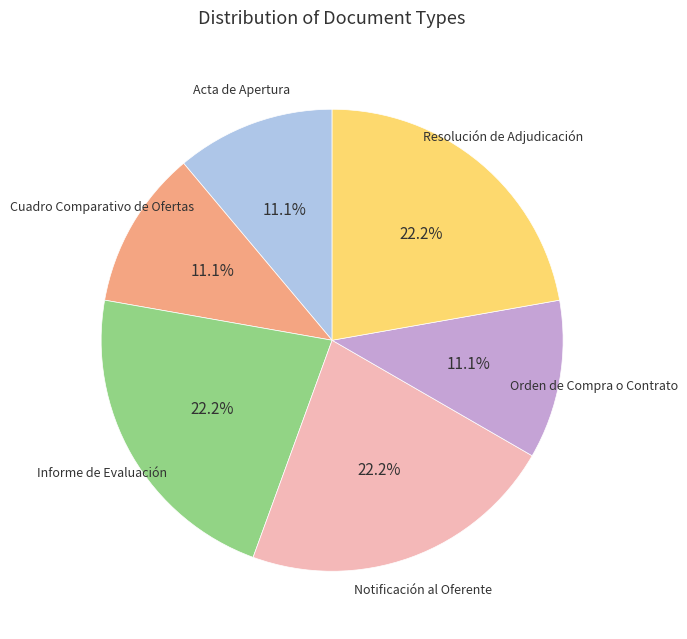

Does any single category account for the majority?

No